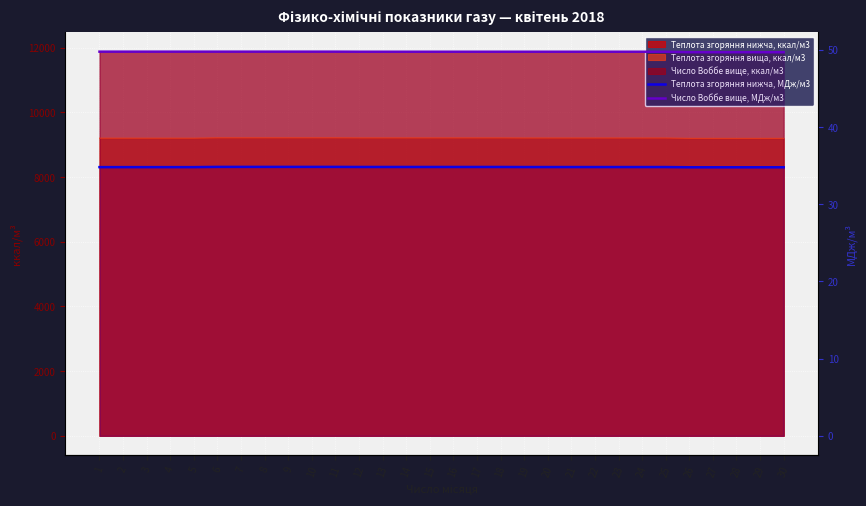

True or false: Теплота згоряння нижча, МДж/м3 has a value of 53.5 at 21.

False